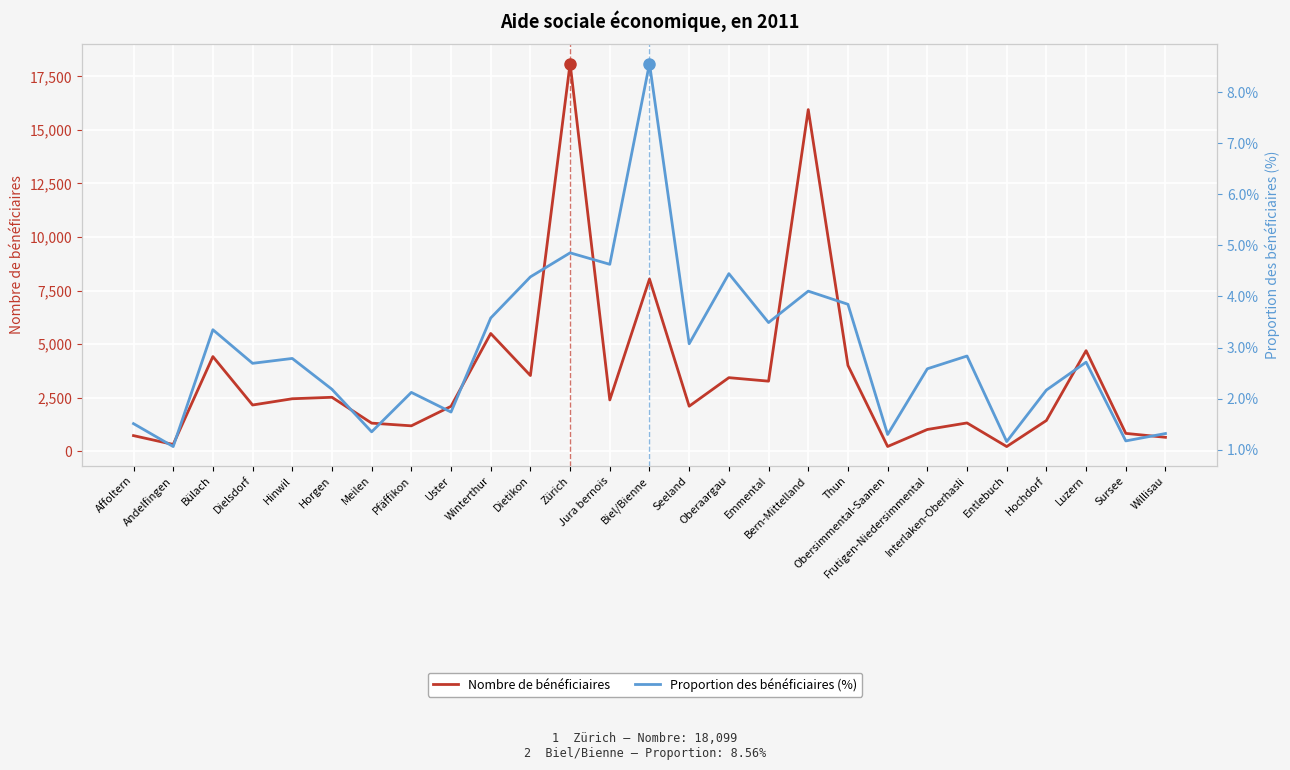

How many data points in Nombre de bénéficiaires are less than 2155?

13